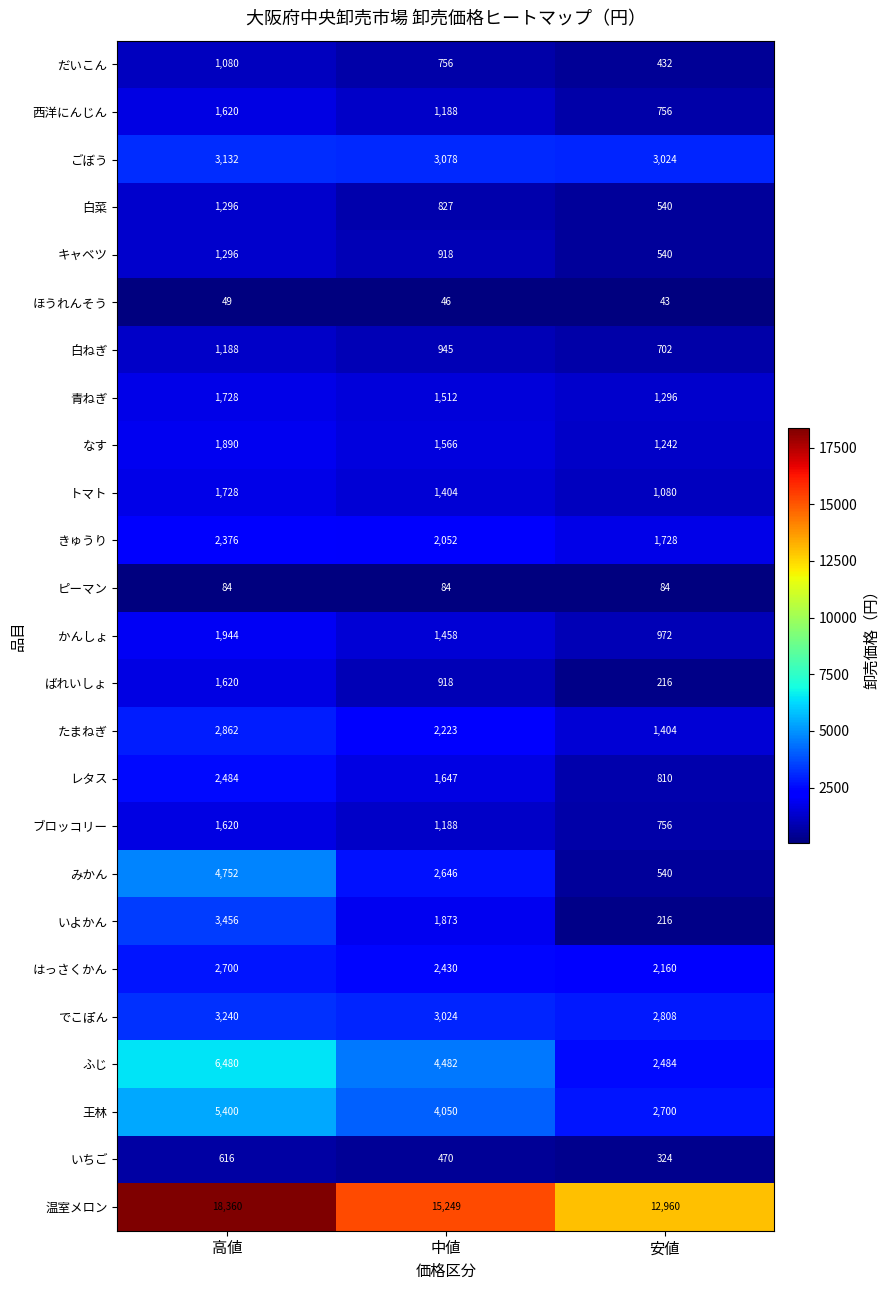

At how many categories does at least one series exceed 11769?

3